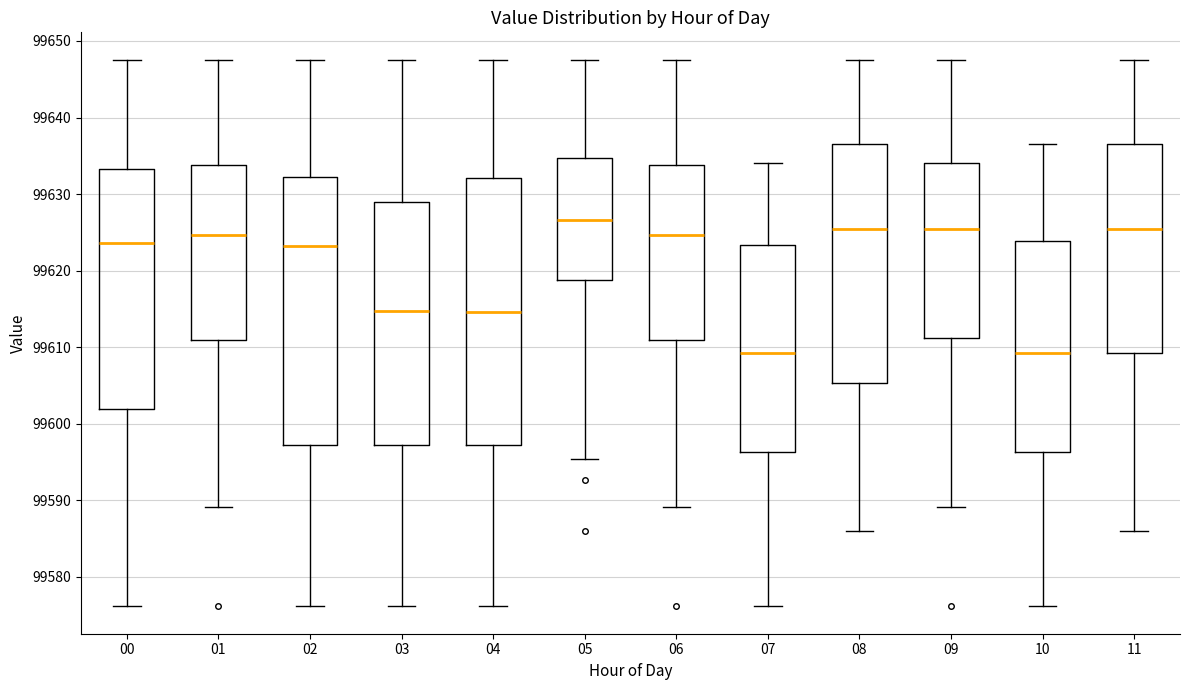

Reading left to right, transcribe this box plot: for each box, give where its median line is, the range the box spans, and where its two whiskers end, as read against the y-axis. The values are not printed on the chart, so give them approximately, as read against the axis.

00: median 99624, box 99602 to 99633, whiskers 99576 to 99648
01: median 99625, box 99611 to 99634, whiskers 99589 to 99648
02: median 99623, box 99597 to 99632, whiskers 99576 to 99648
03: median 99615, box 99597 to 99629, whiskers 99576 to 99648
04: median 99615, box 99597 to 99632, whiskers 99576 to 99648
05: median 99627, box 99619 to 99635, whiskers 99595 to 99648
06: median 99625, box 99611 to 99634, whiskers 99589 to 99648
07: median 99609, box 99596 to 99623, whiskers 99576 to 99634
08: median 99626, box 99605 to 99637, whiskers 99586 to 99648
09: median 99626, box 99611 to 99634, whiskers 99589 to 99648
10: median 99609, box 99596 to 99624, whiskers 99576 to 99637
11: median 99626, box 99609 to 99637, whiskers 99586 to 99648